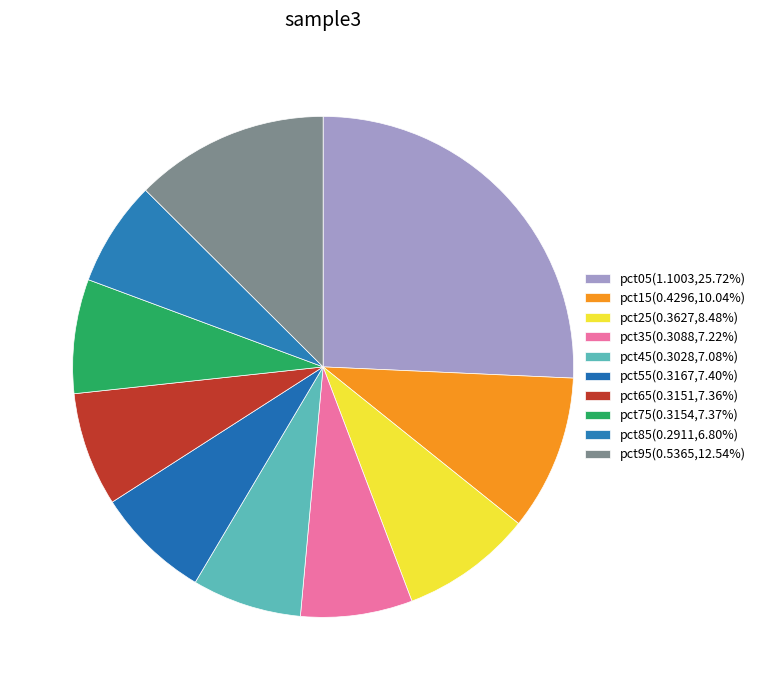

Combined, what portion of the pie is pct45 and pct05?

32.8%